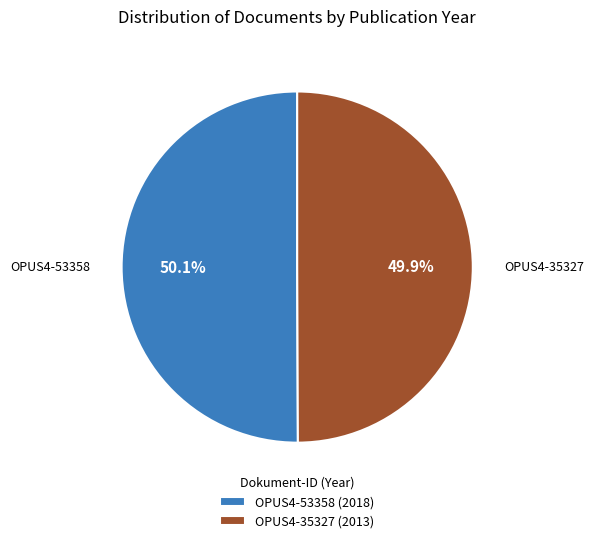

Is the sum of OPUS4-35327 and OPUS4-53358 greater than half?

Yes